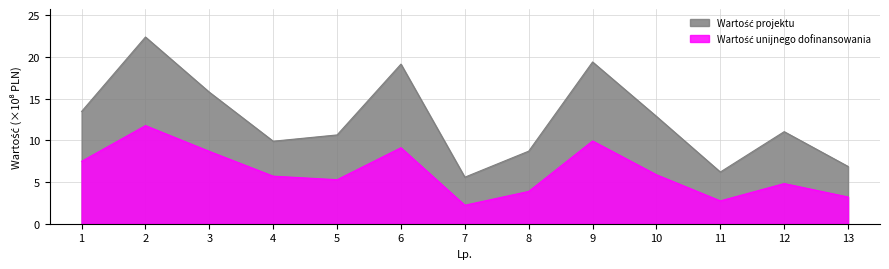

What is the total value across all series at 11?

8.9